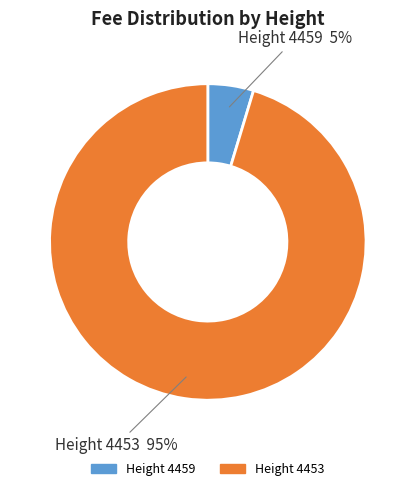

Is it true that Height 4453 is 95% of the pie?

True